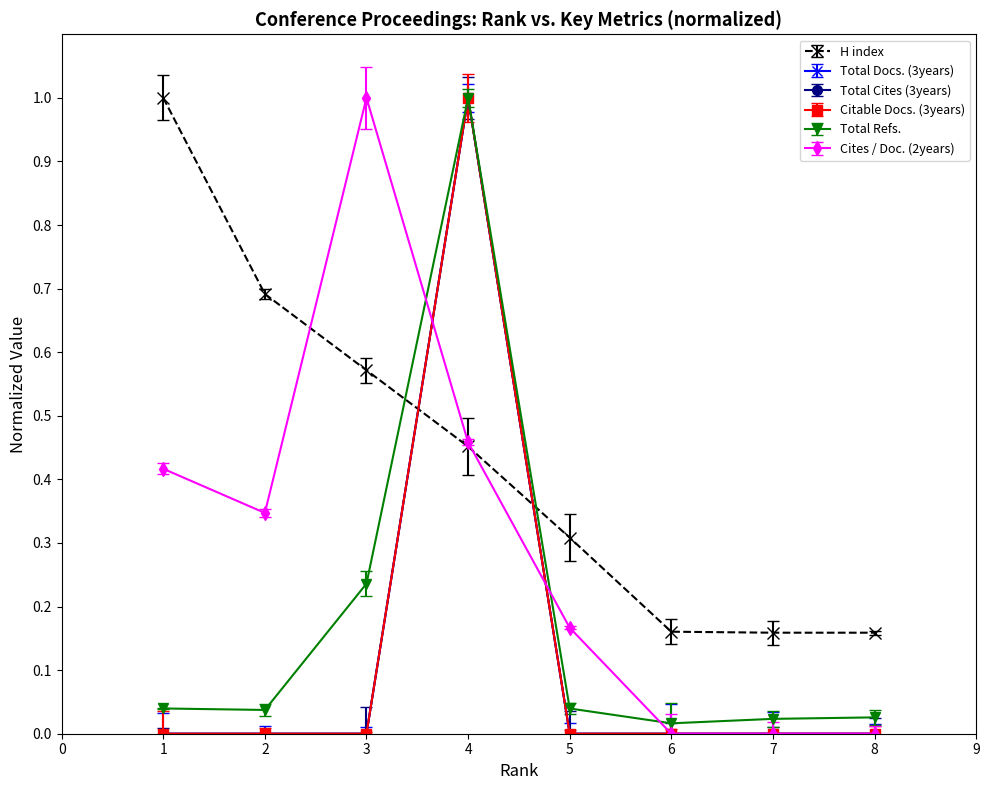

Where is the first local maximum for Total Cites (3years)?

4